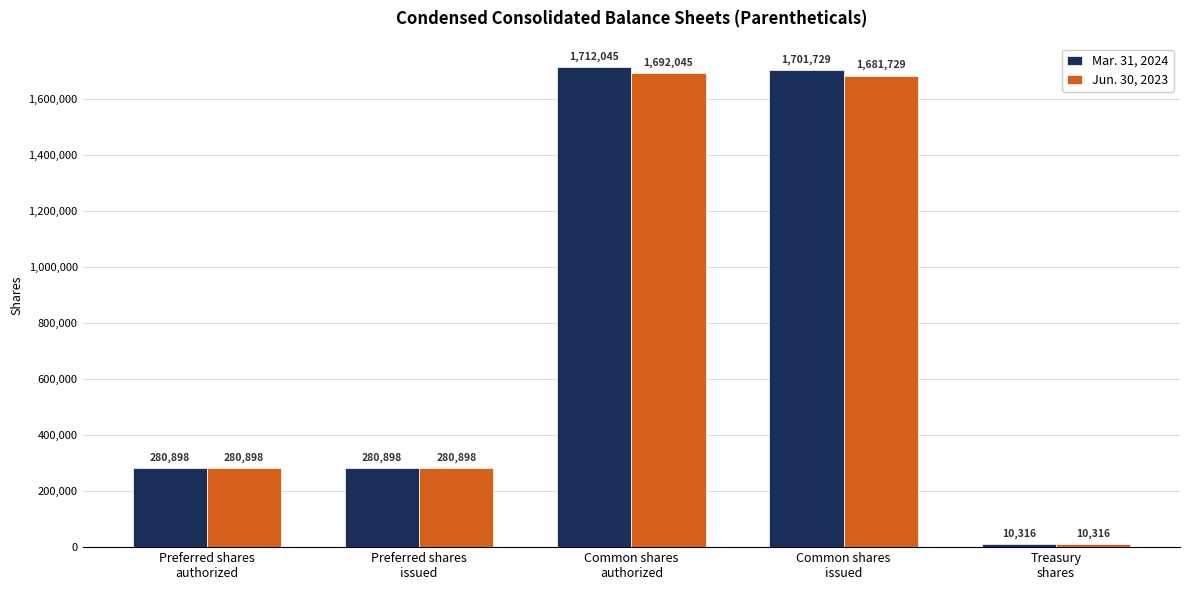

Count the number of data series in this chart.

2